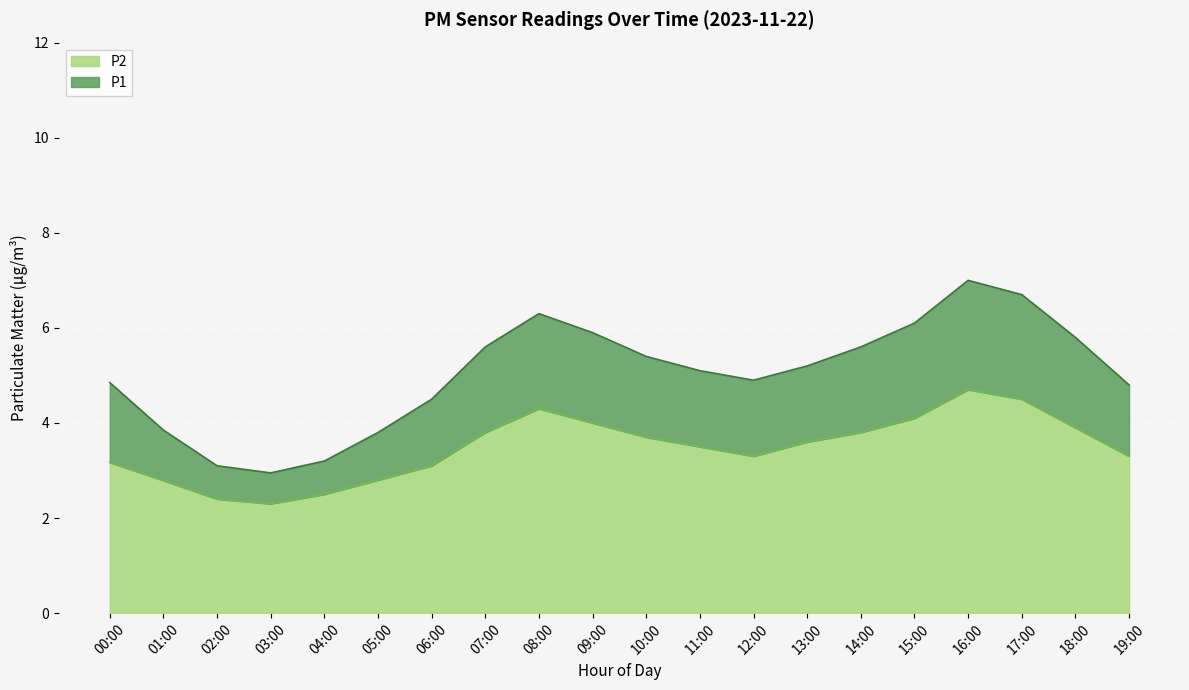

What is the total value across all series at 15:00?

6.1